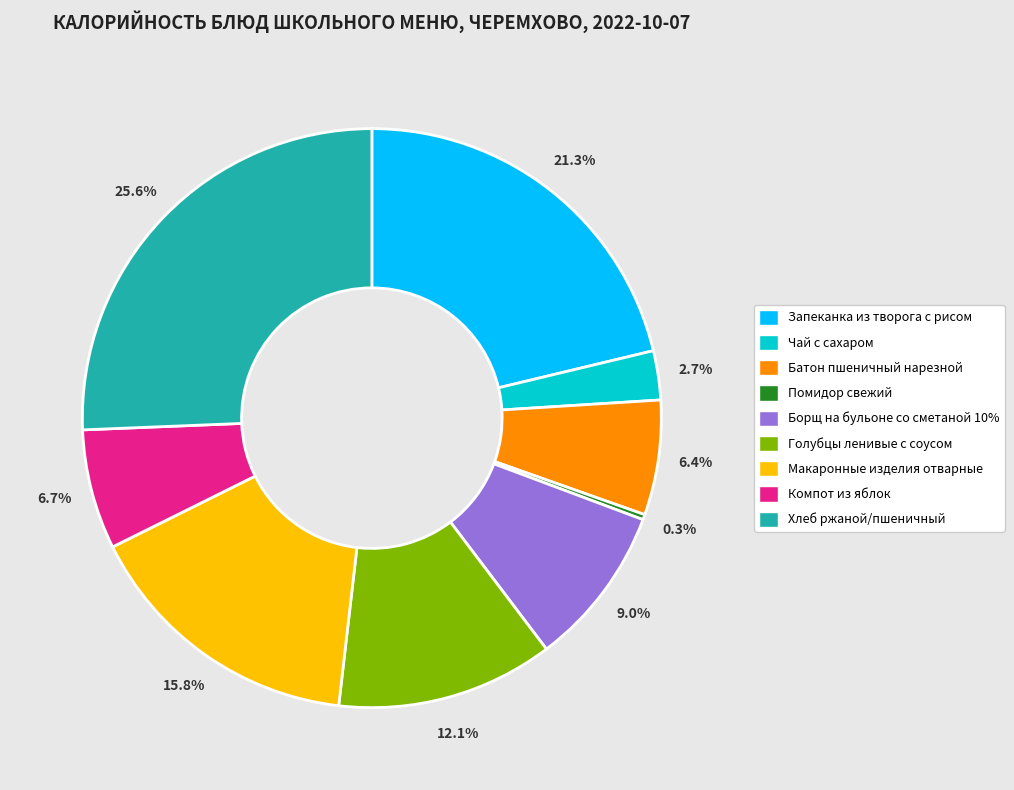

Is it true that Борщ на бульоне со сметаной 10% is 16% of the pie?

False